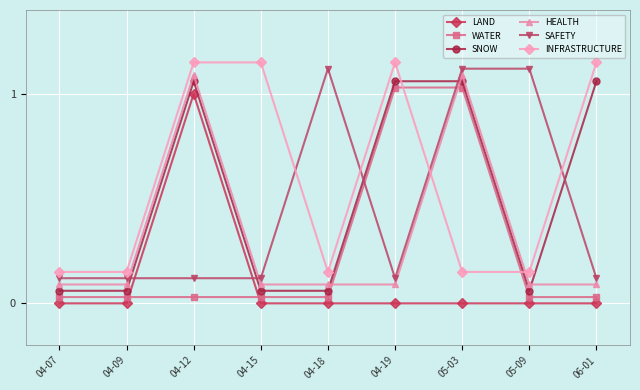

What is the label of the 1st point from the left?

04-07